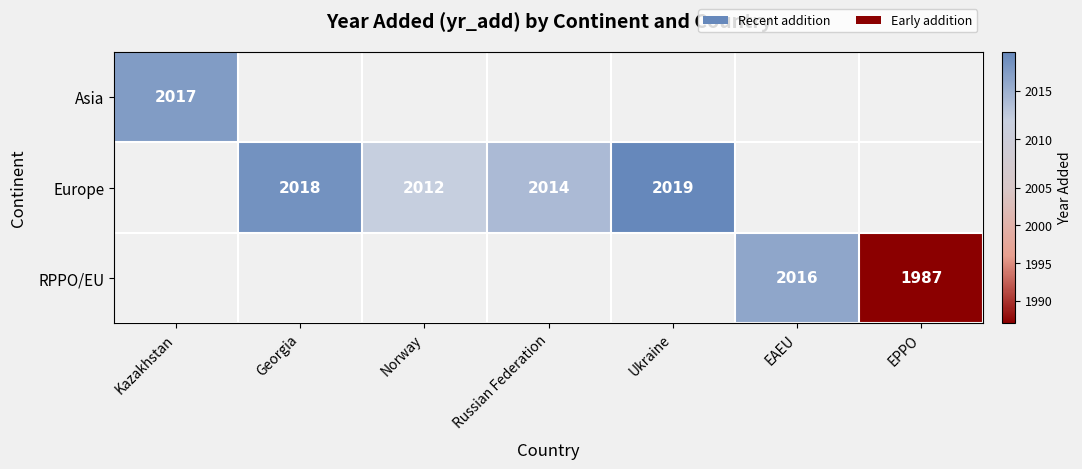

What is the difference between the Europe values at Georgia and Norway?

6